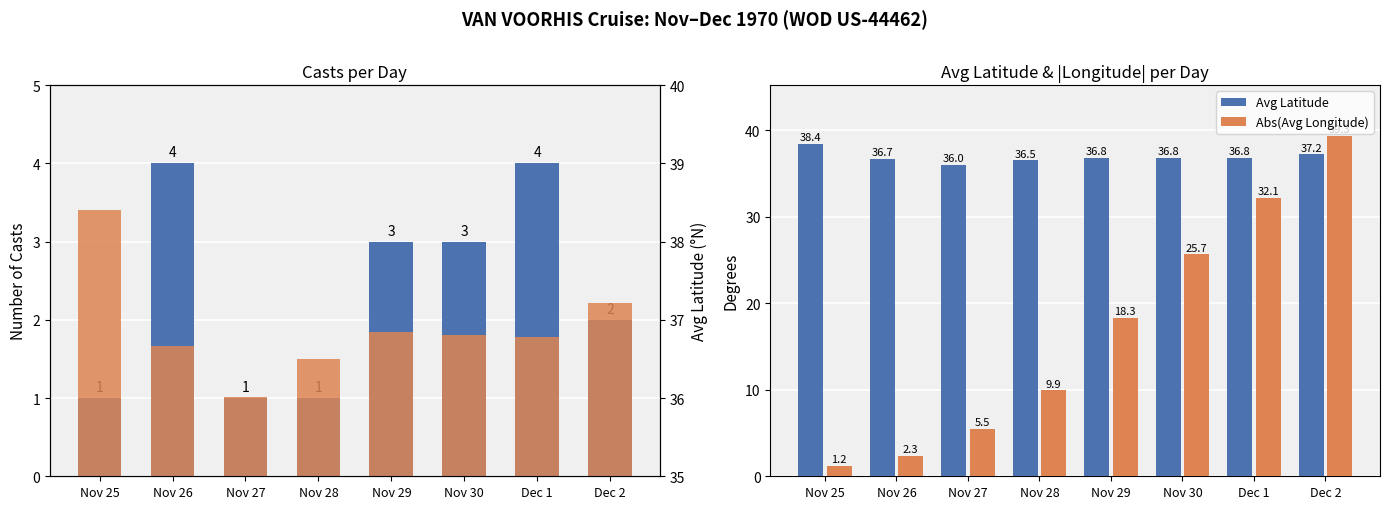

What is the total value across all series at Nov 27?

37.0